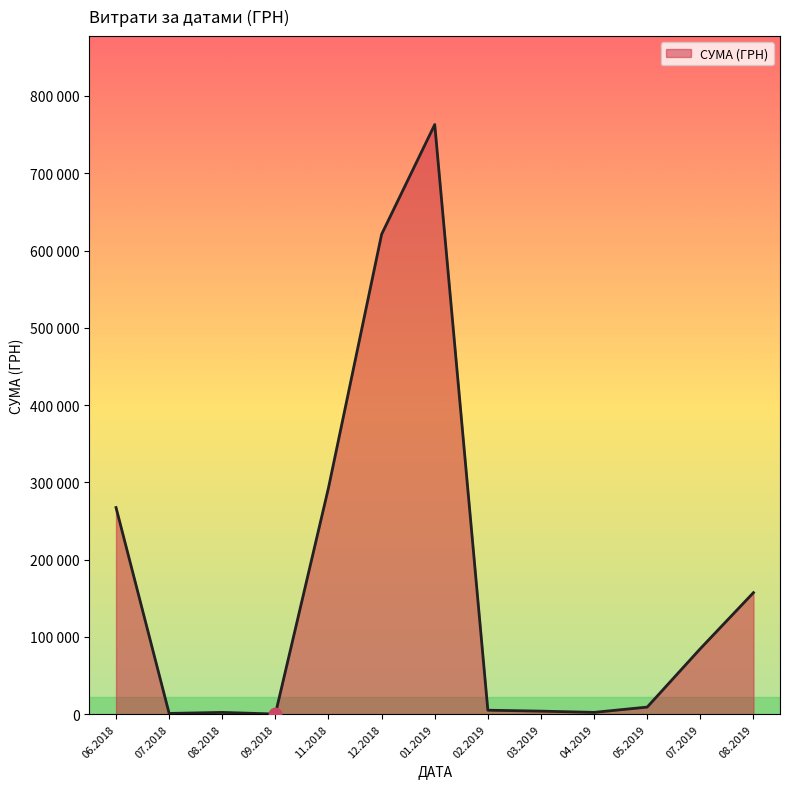

Does the chart have visible grid lines?

No